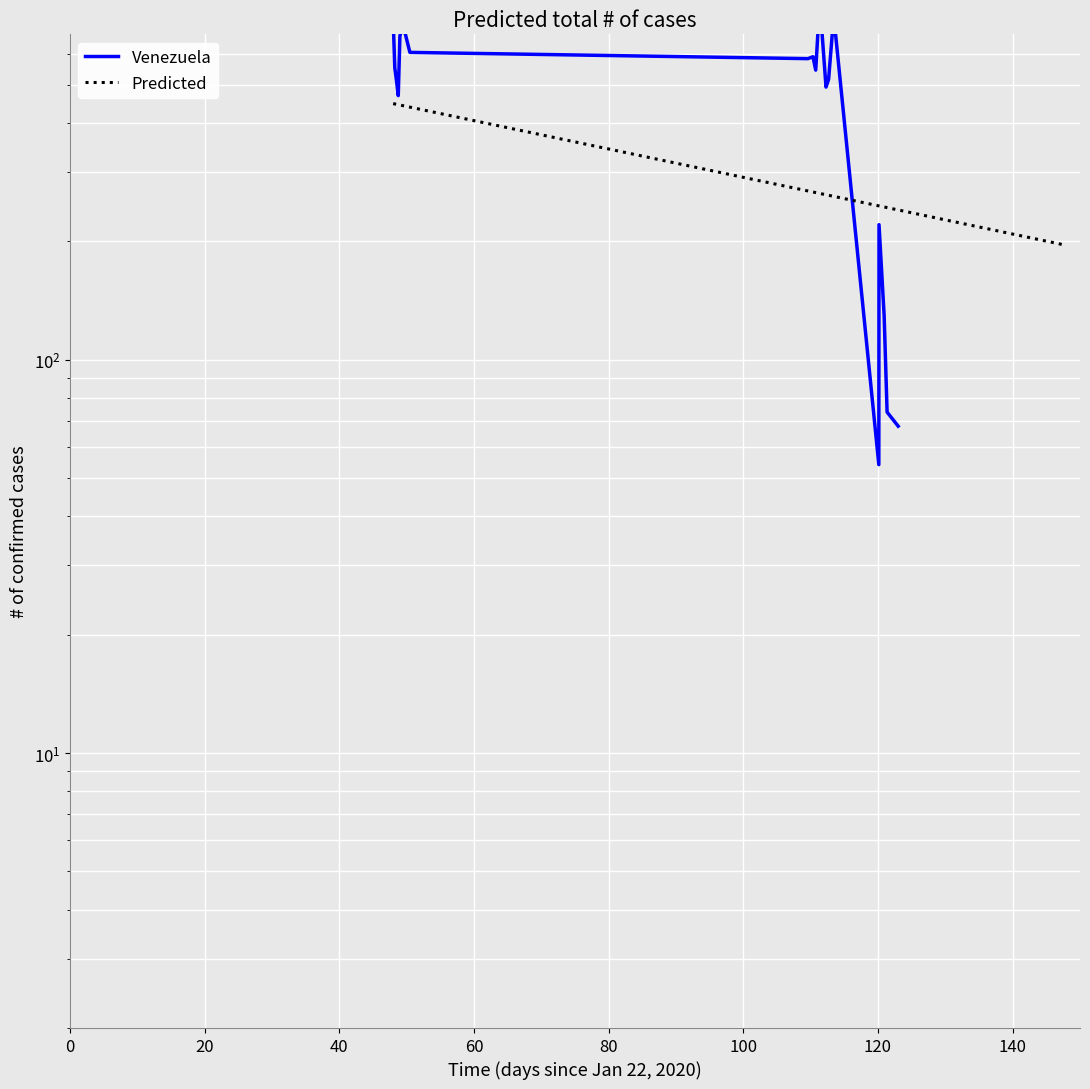

At which label is the value closest to 402?

60